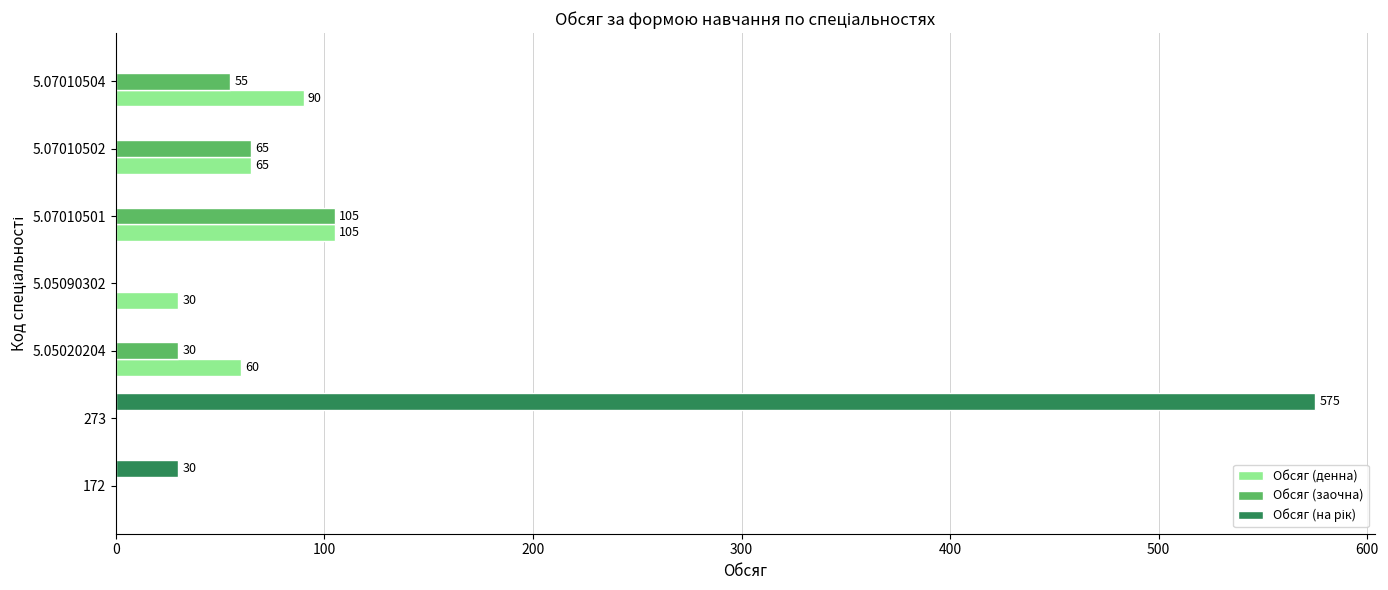

Where is Обсяг (заочна) nearest to the value 52?

5.07010504